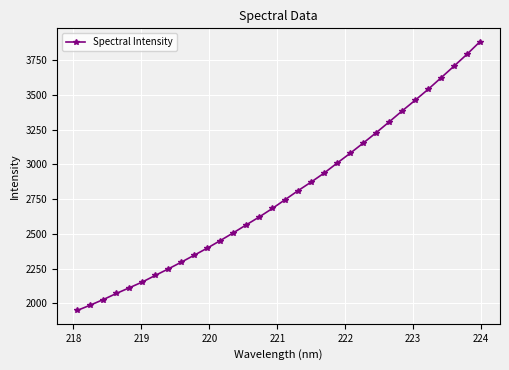

What is the smallest value displayed?

1948.7